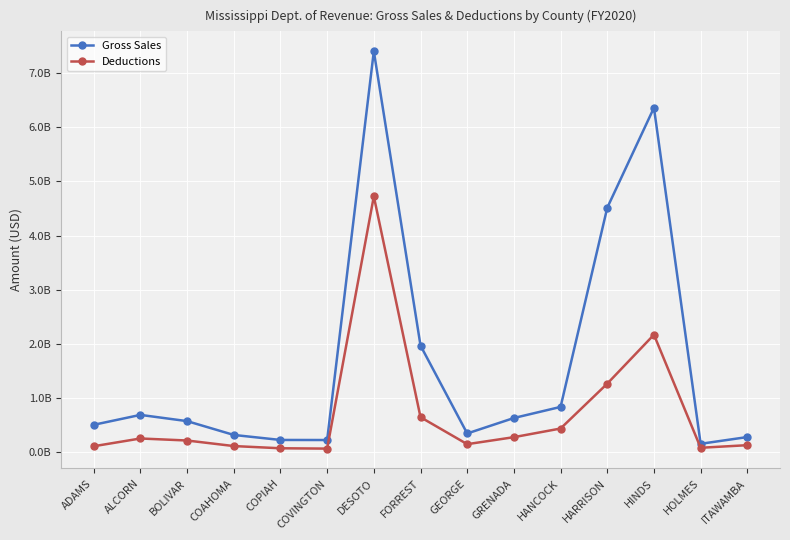

Reading left to right, what are all the values shown in this chart?

Gross Sales: ADAMS=500679596	ALCORN=684030077	BOLIVAR=568779836	COAHOMA=313264050	COPIAH=220552749	COVINGTON=219283125	DESOTO=7408243175	FORREST=1966179931	GEORGE=340395991	GRENADA=626505135	HANCOCK=831479861	HARRISON=4514773442	HINDS=6363076540	HOLMES=149550186	ITAWAMBA=274113155
Deductions: ADAMS=104352247	ALCORN=247811553	BOLIVAR=210357608	COAHOMA=107706395	COPIAH=66748243	COVINGTON=60476694	DESOTO=4724991395	FORREST=641688289	GEORGE=142587577	GRENADA=272117043	HANCOCK=432078941	HARRISON=1261794823	HINDS=2166778354	HOLMES=76041976	ITAWAMBA=123983094